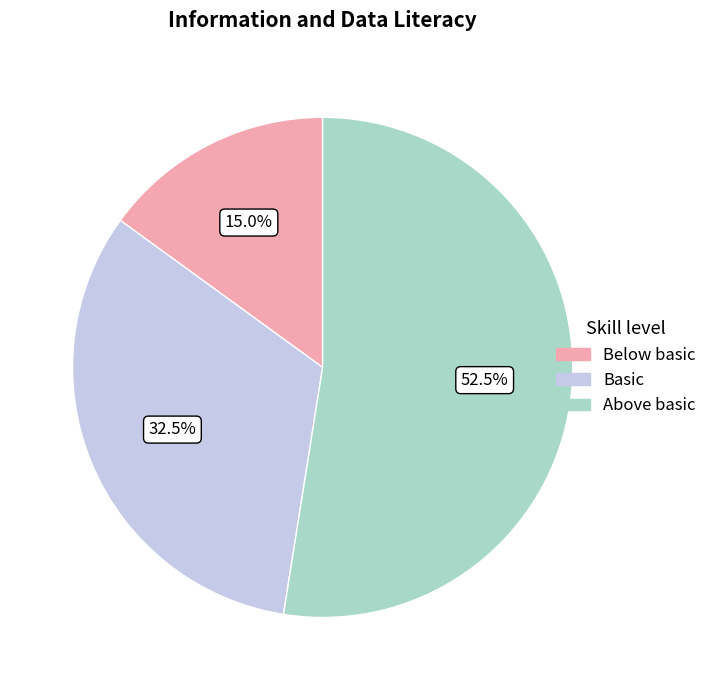

Is there a majority slice in this chart?

Yes